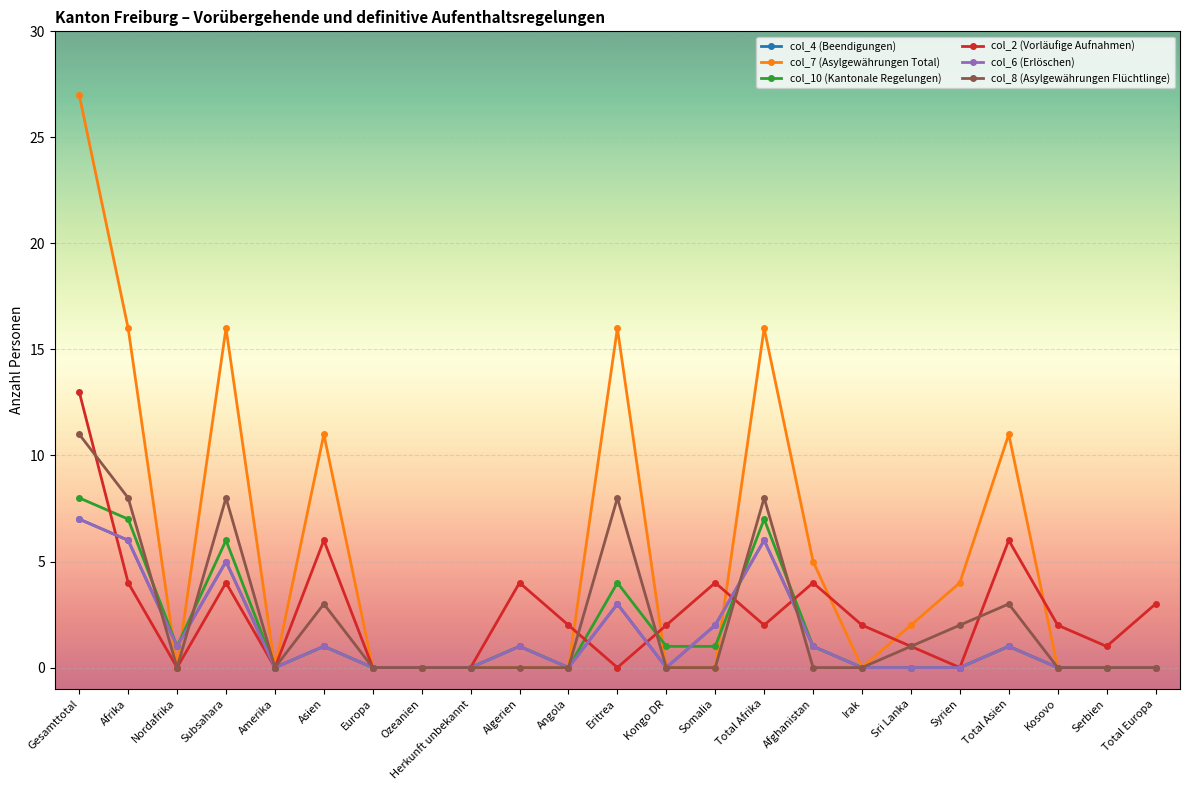

What is the average value of the col_10 (Kantonale Regelungen) series?

2